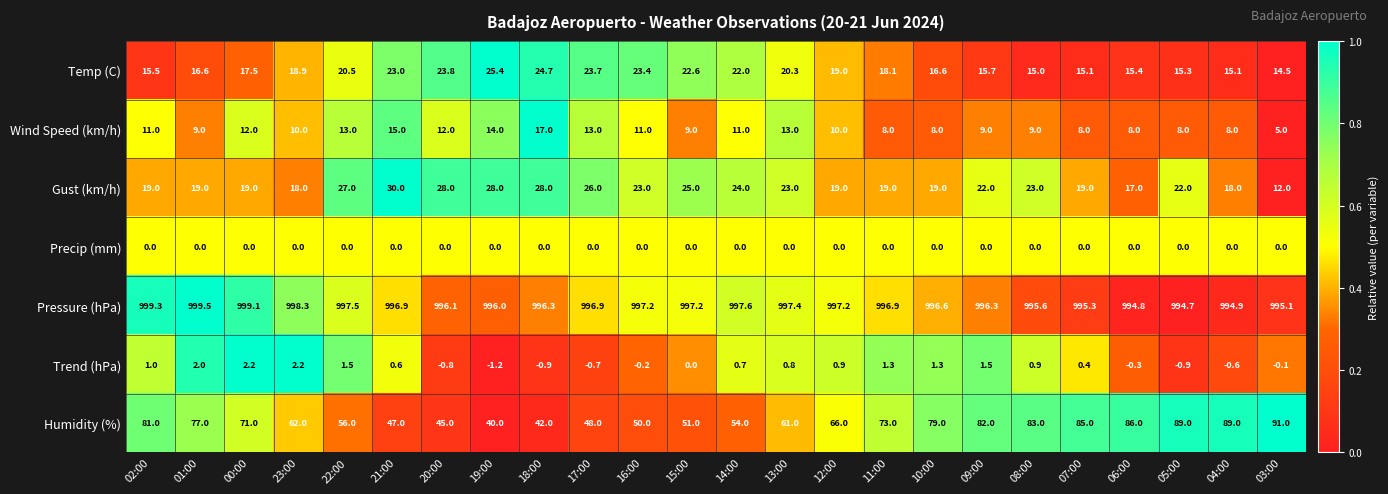

What value does the Gust (km/h) series have at 01:00?

19.0